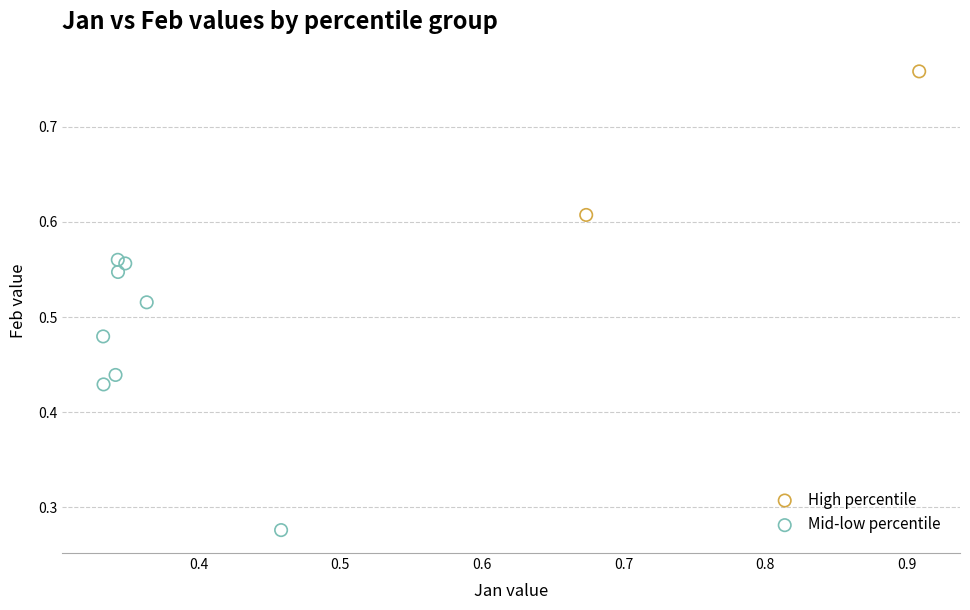

Which series contains the highest Y value?

High percentile